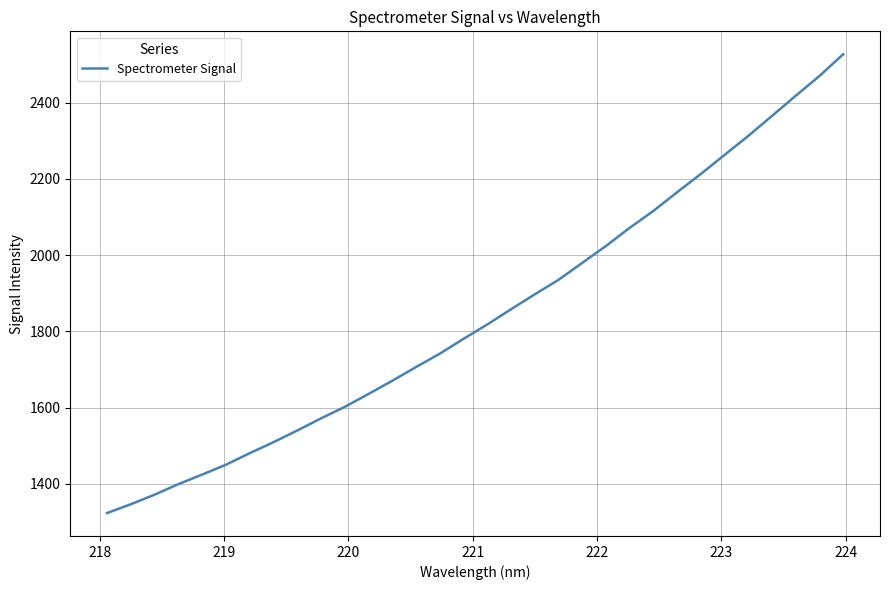

True or false: the data has more than 1 interior local peaks.

False